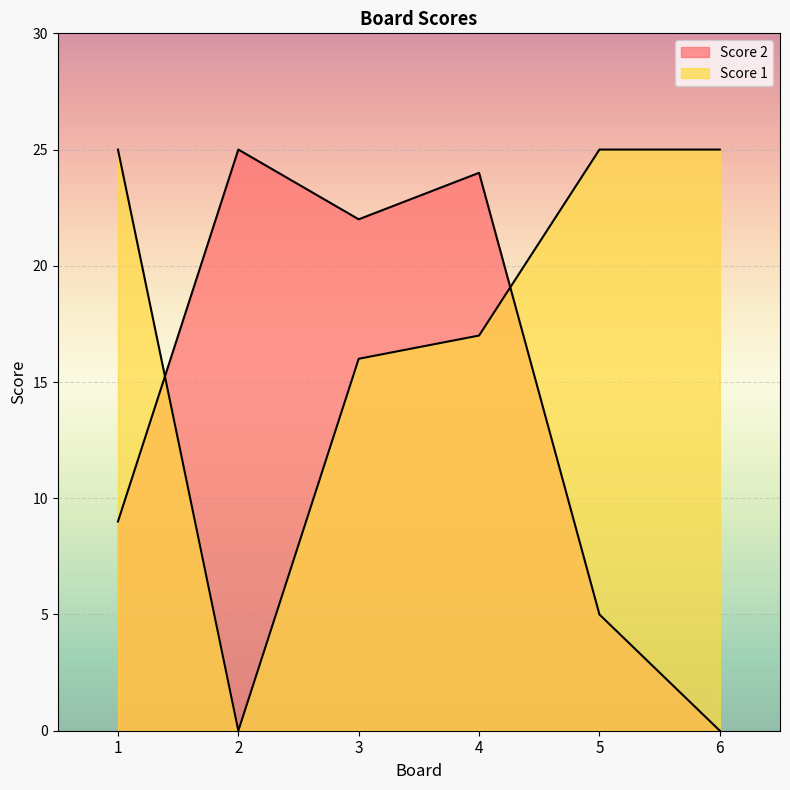

Which series changed the most between 2 and 3?

Score 1